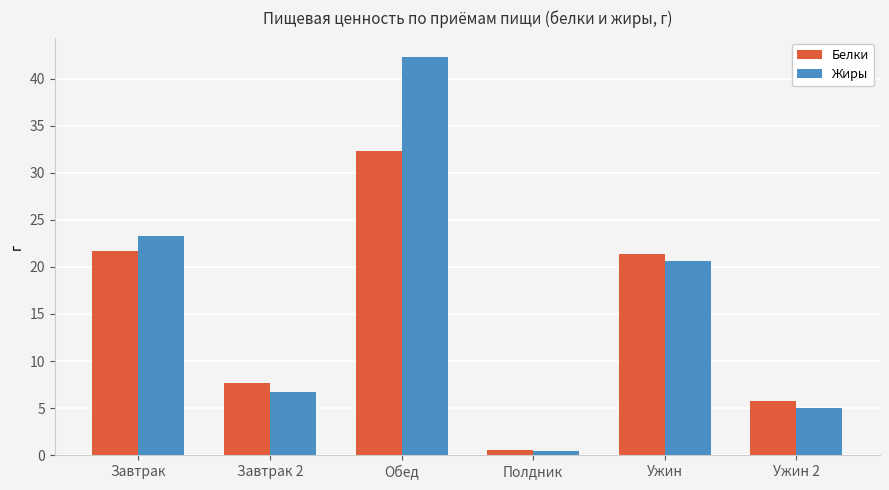

What position from the left is Ужин 2?

6